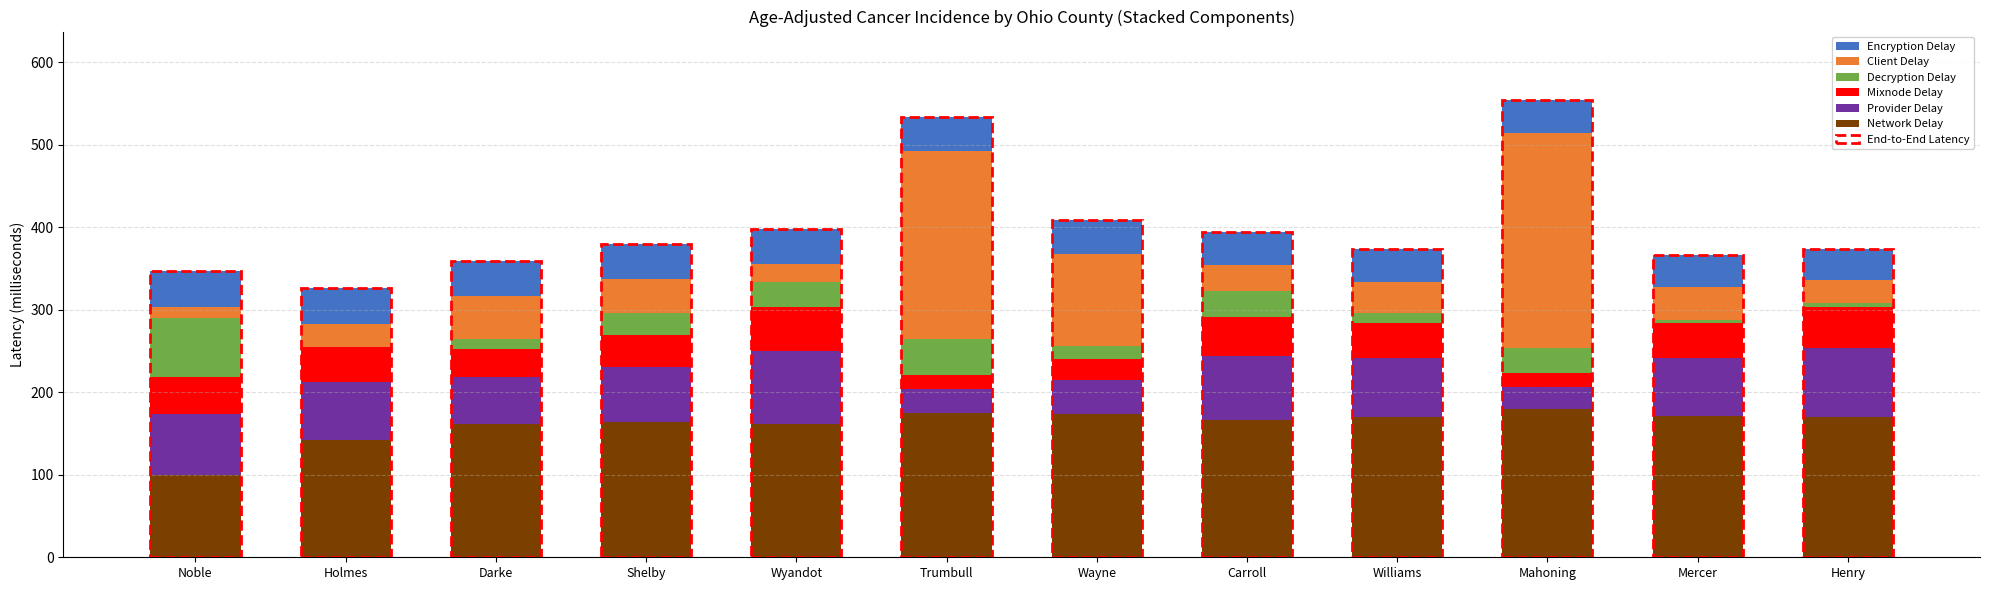

What is the highest value of the Network Delay series?

179.3